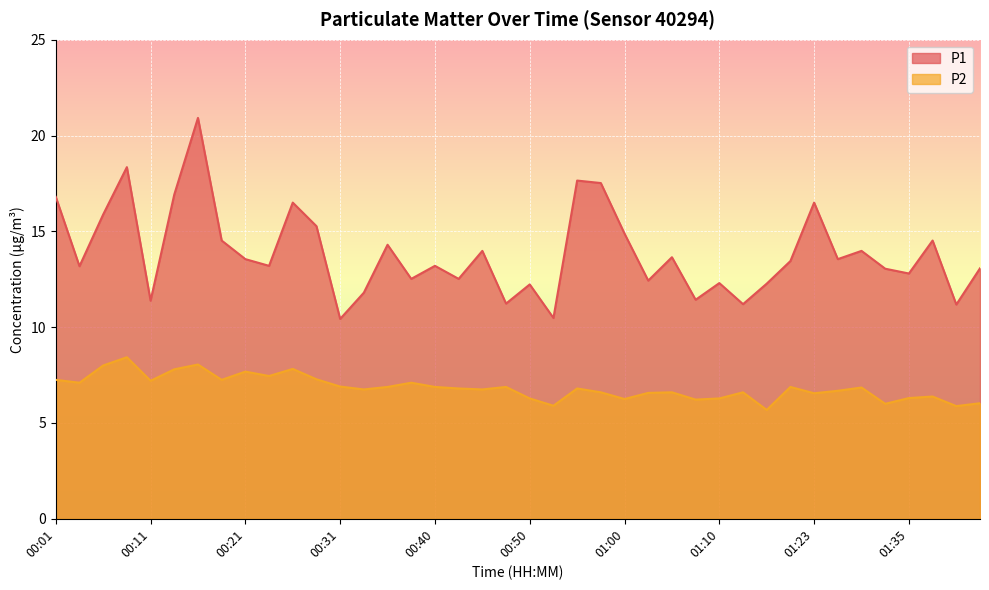

How many distinct data groups are displayed?

2